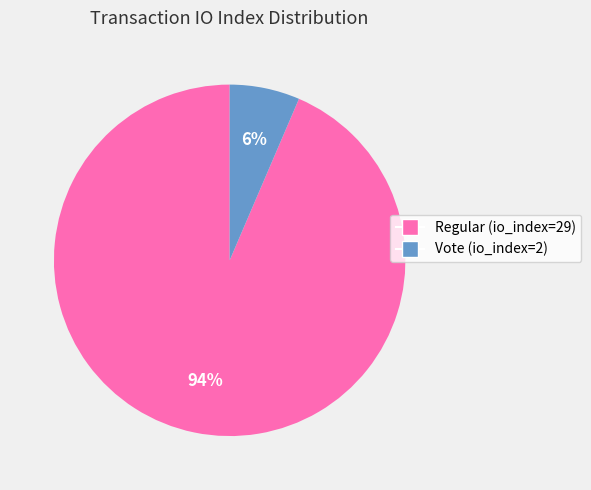

What percentage is the Regular (io_index=29) slice, to the nearest percent?

94%